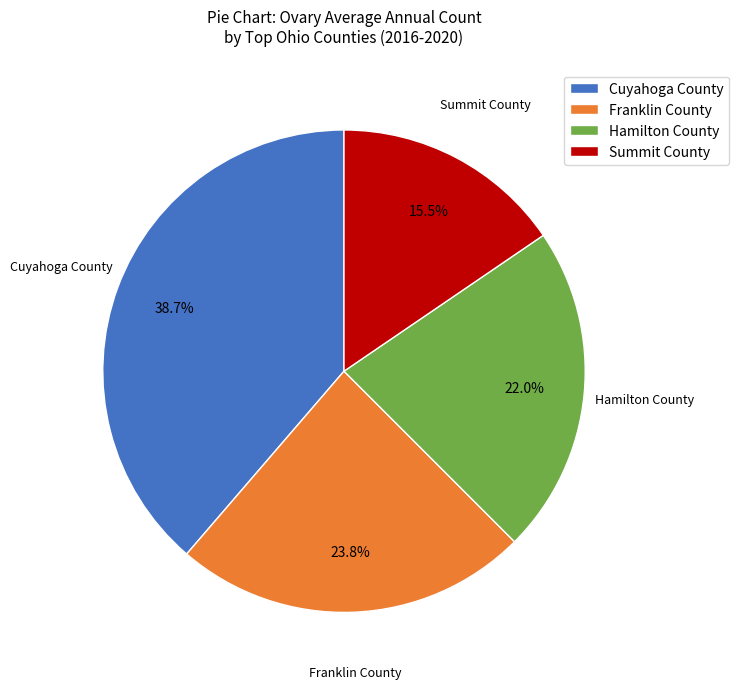

To the nearest percent, what is the difference between the largest and smallest slice percentages?

23%